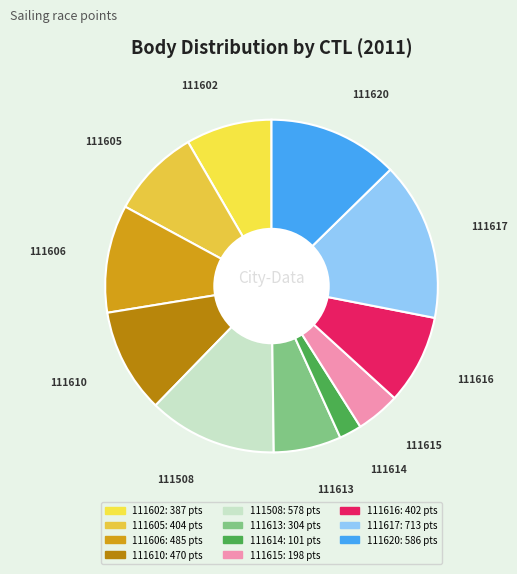

Which has a higher value, 111615 or 111606?

111606